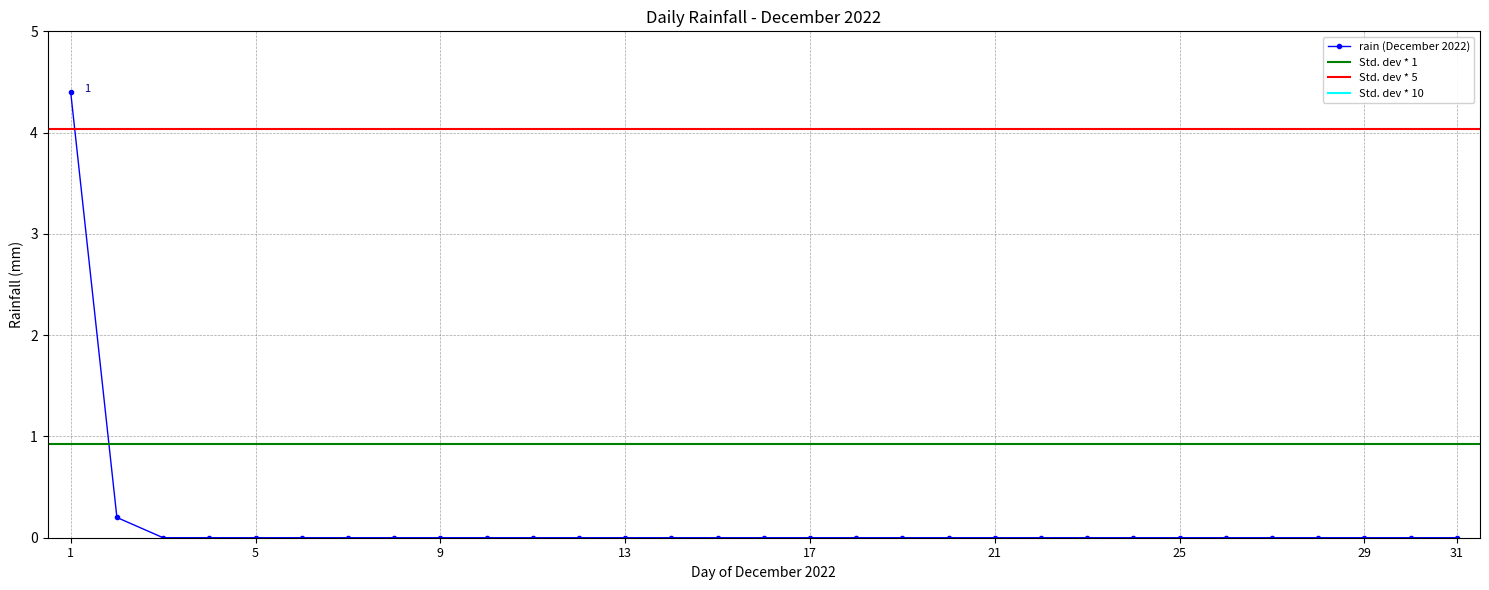

What is the greatest value displayed?

4.4